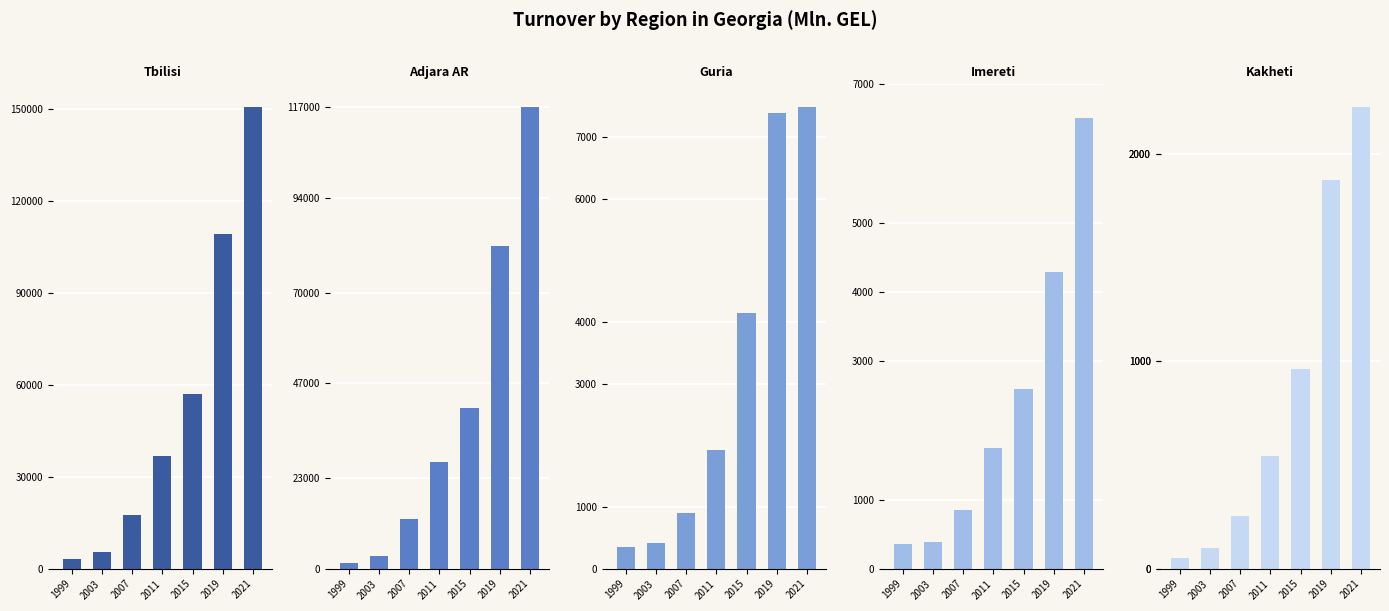

List the series in order of their peak value, highest first.

Tbilisi, Adjara AR, Guria, Imereti, Kakheti